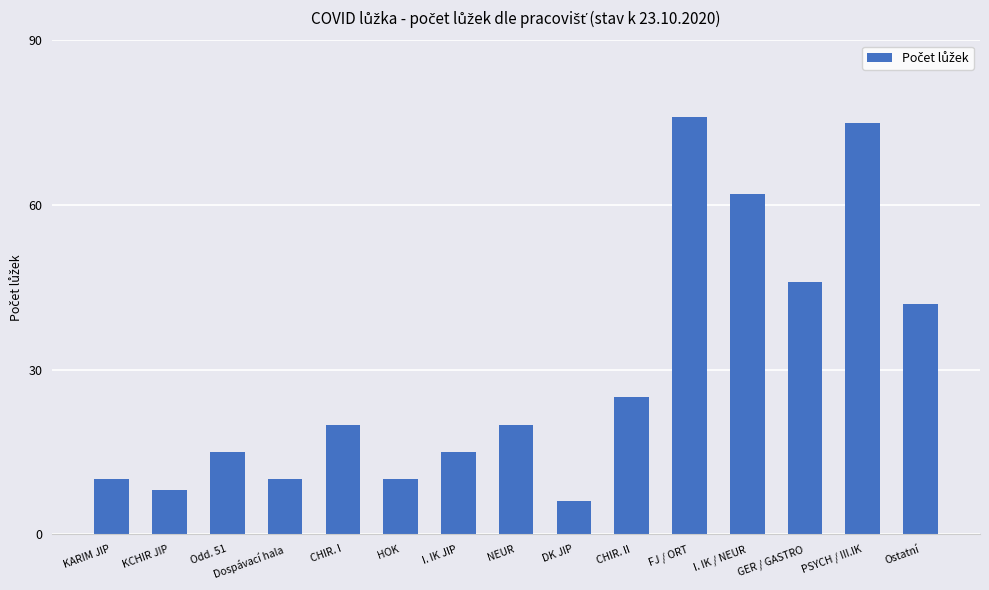

What is the maximum value shown in the chart?

76